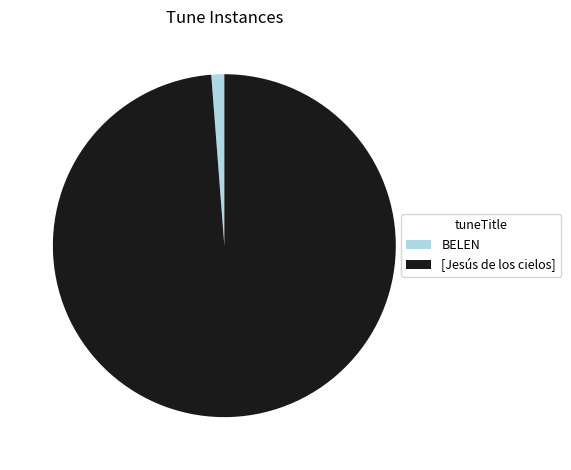

What is the largest slice in the pie chart?

[Jesús de los cielos]